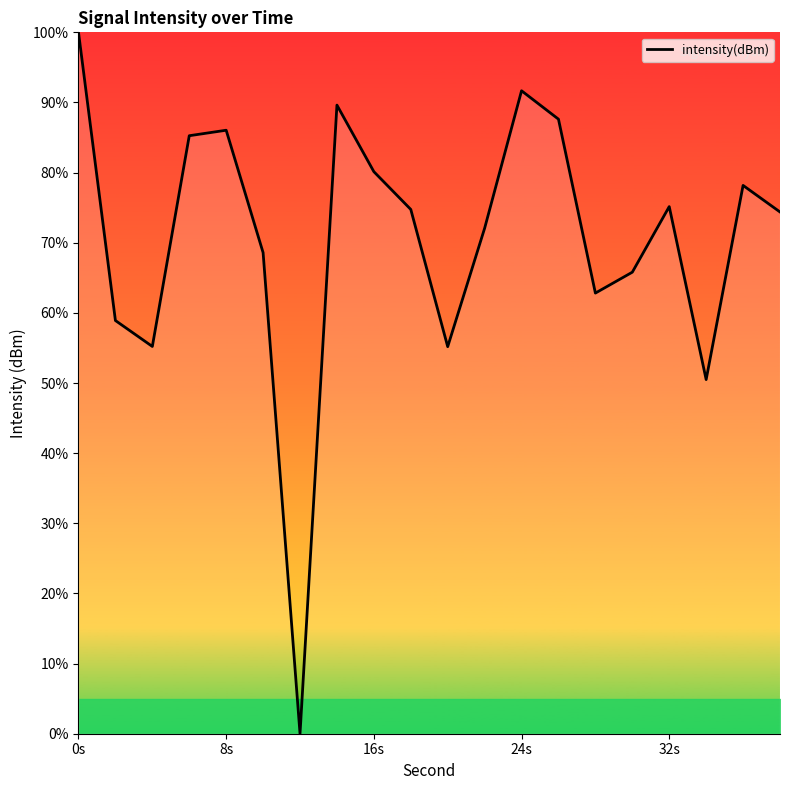

What is the difference between the maximum and minimum values?

100.0